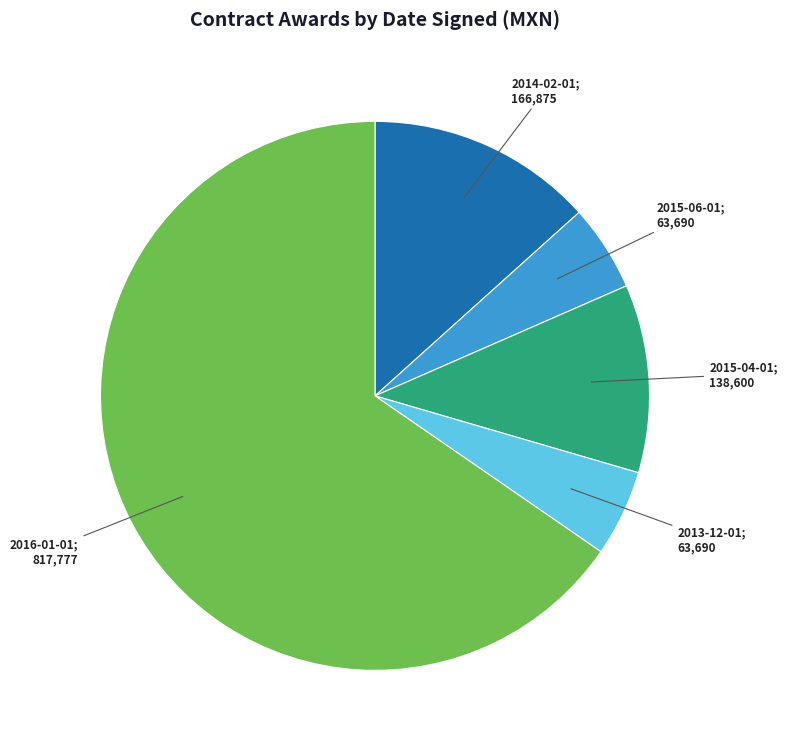

Is there any slice that represents more than half of the pie?

Yes